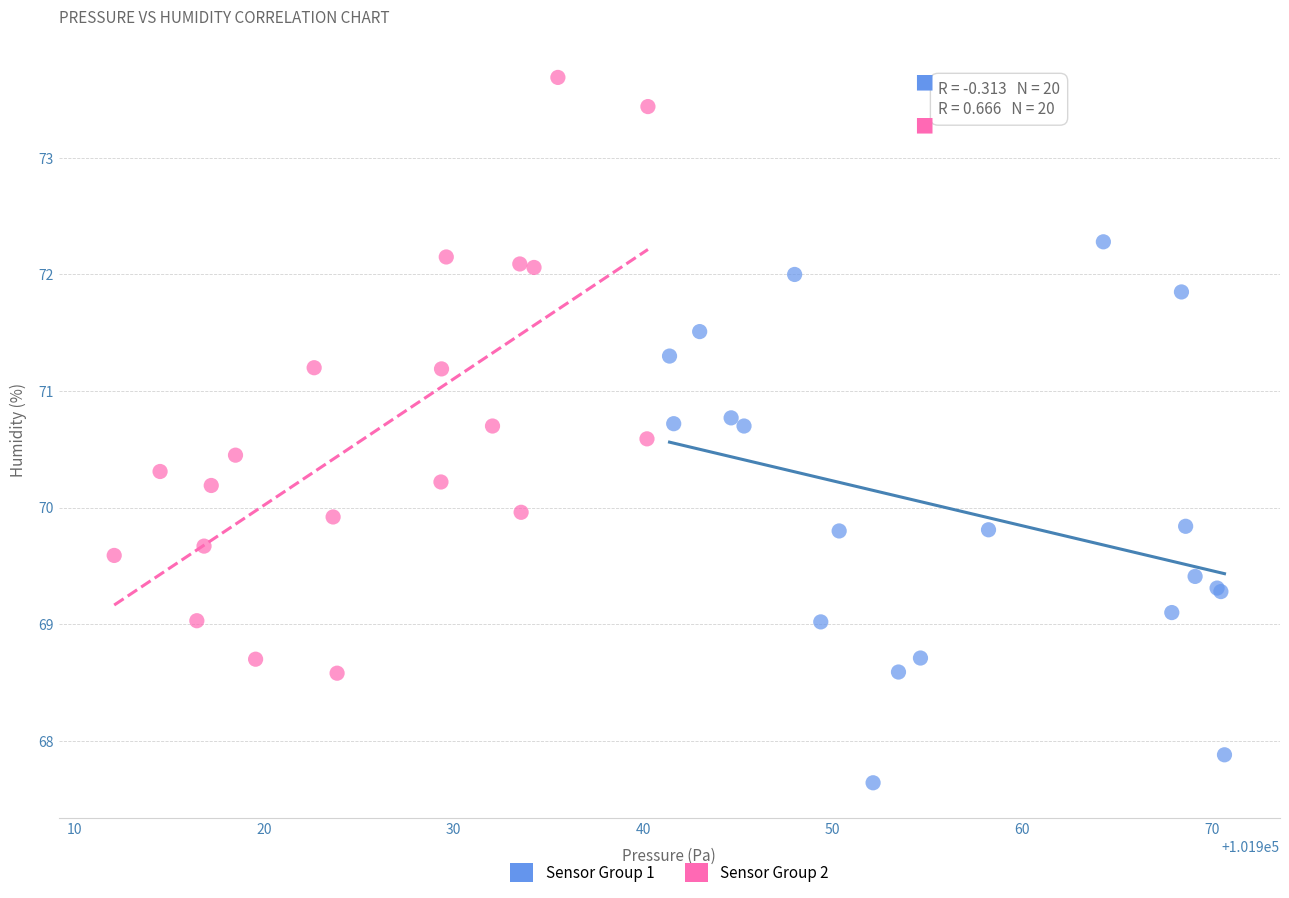

What are all the series names shown in the legend?

Sensor Group 1, Sensor Group 2